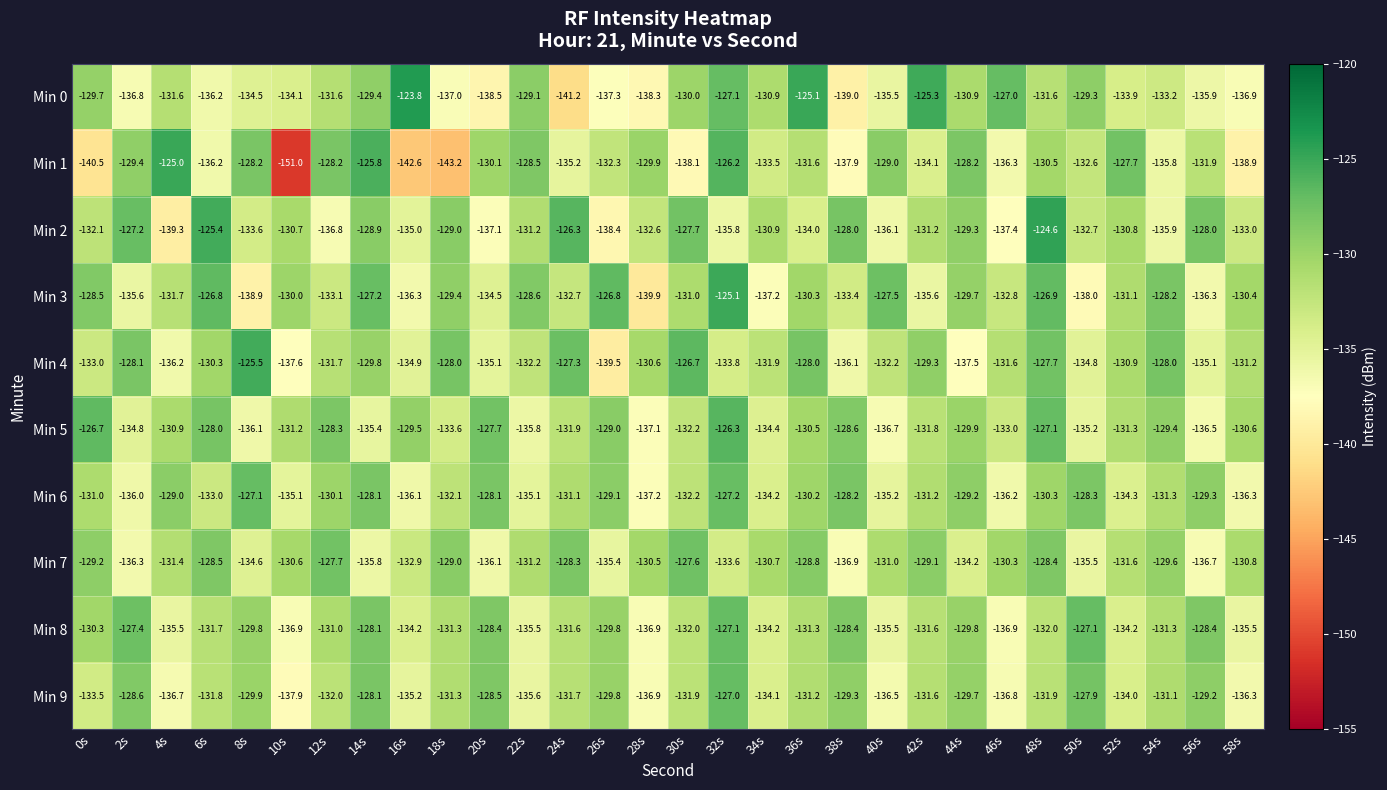

The Min 3 series shows -218.4 at 20s. True or false?

False